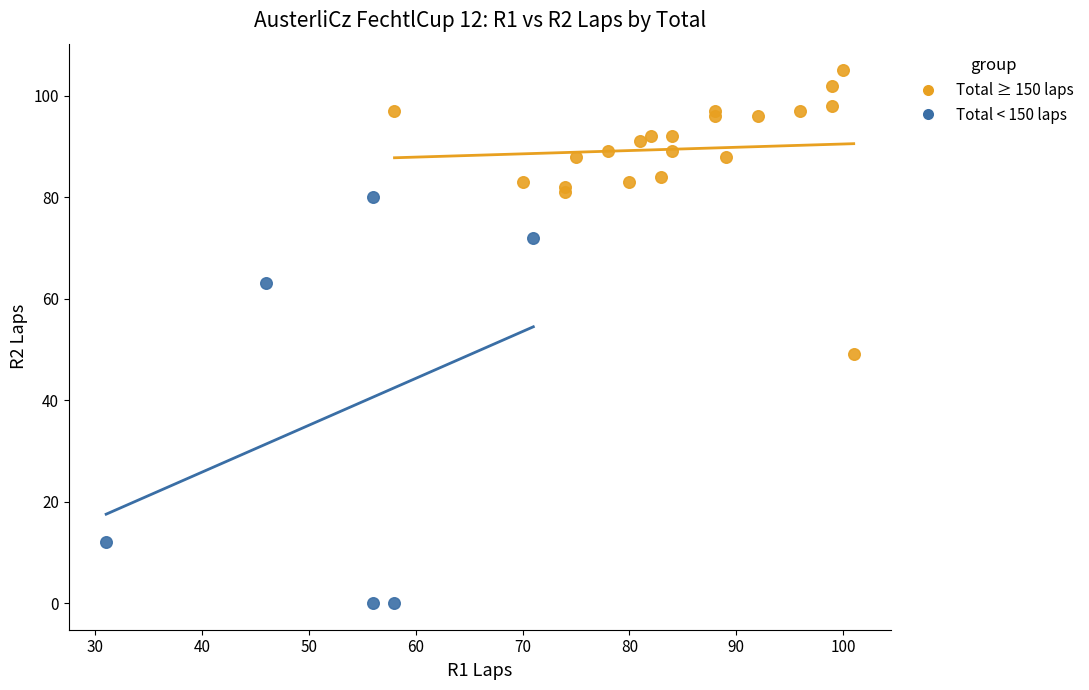

Which series has the largest Y range (max minus min)?

Total < 150 laps